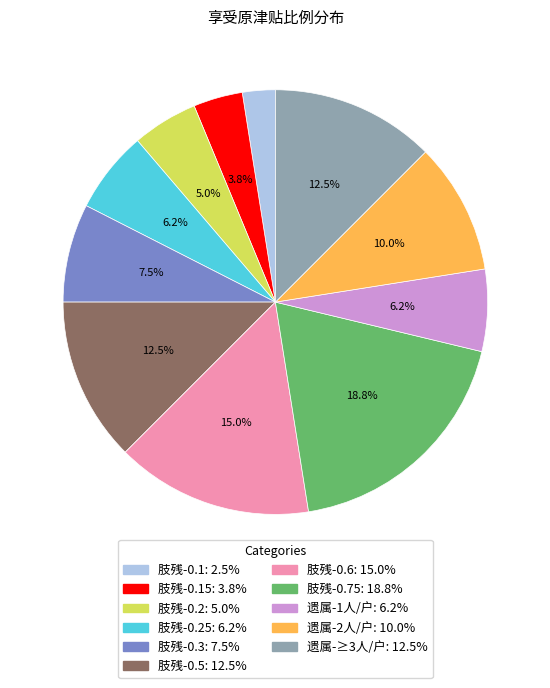

Does any single category account for the majority?

No